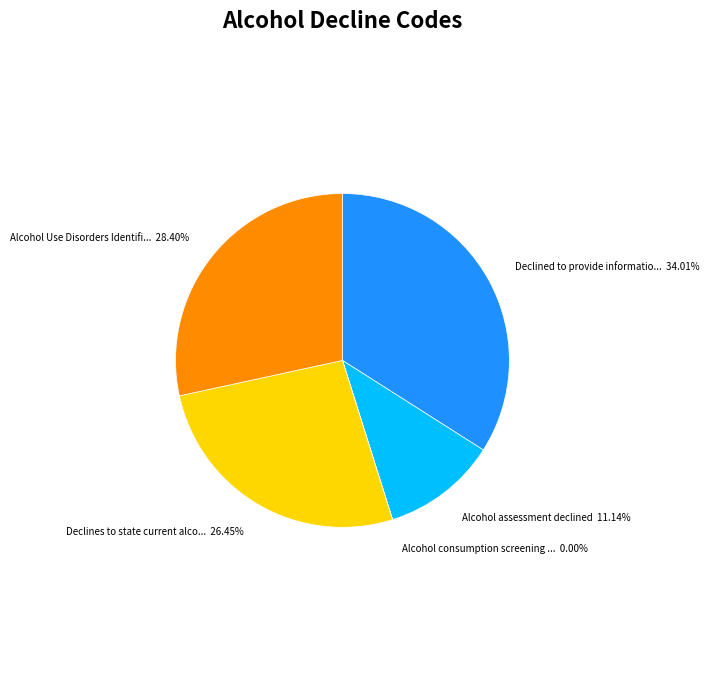

Is there any slice that represents more than half of the pie?

No